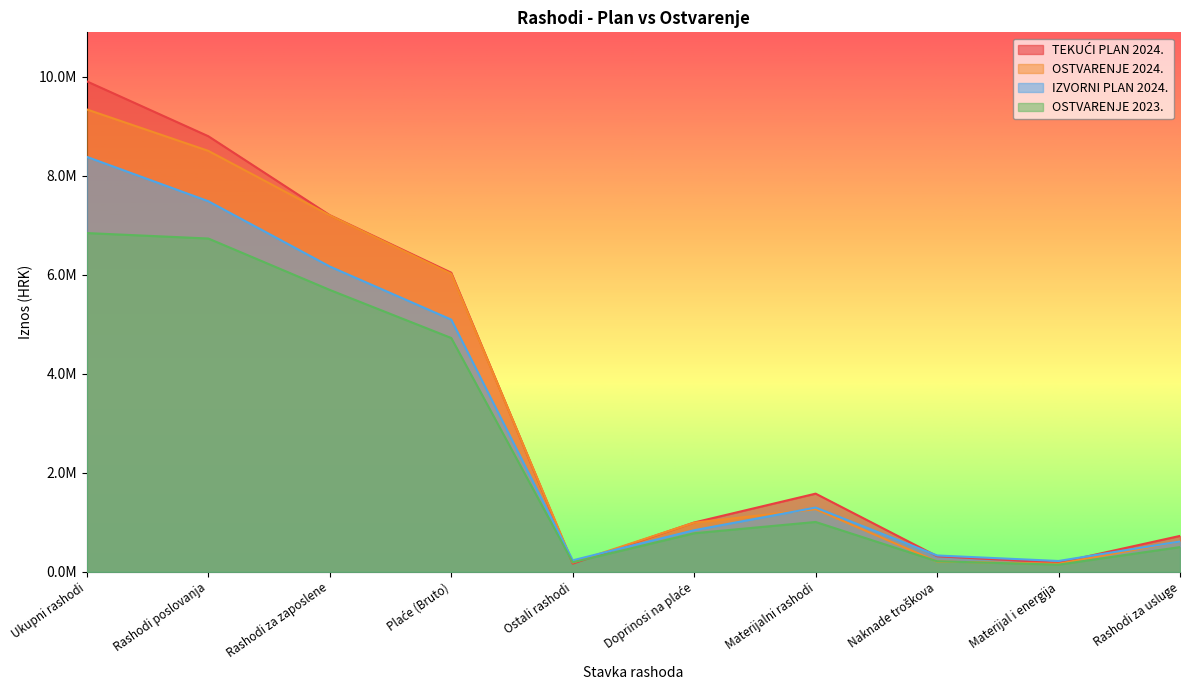

True or false: TEKUĆI PLAN 2024. has more than 1 points higher than both neighbors.

False